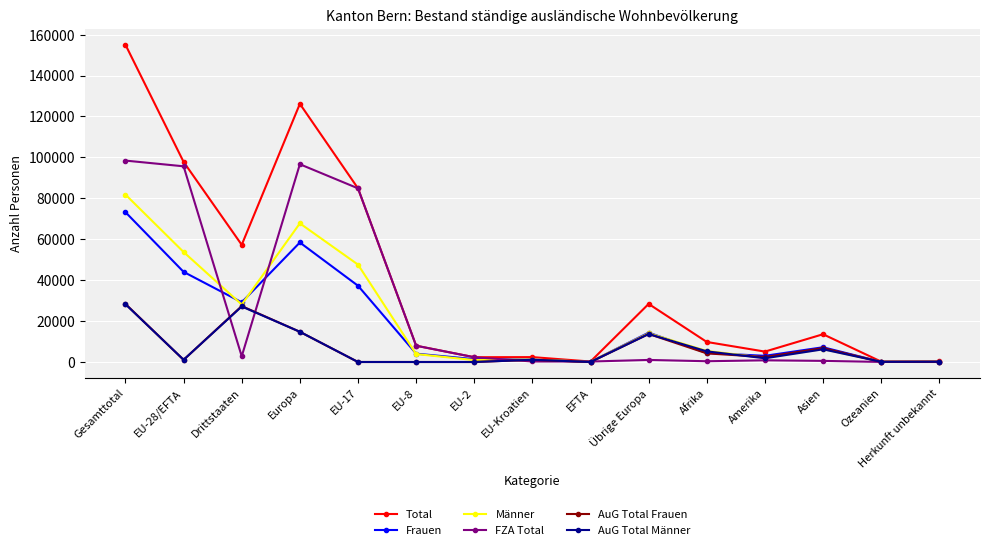

Which label corresponds to the largest value in the chart?

Gesamttotal